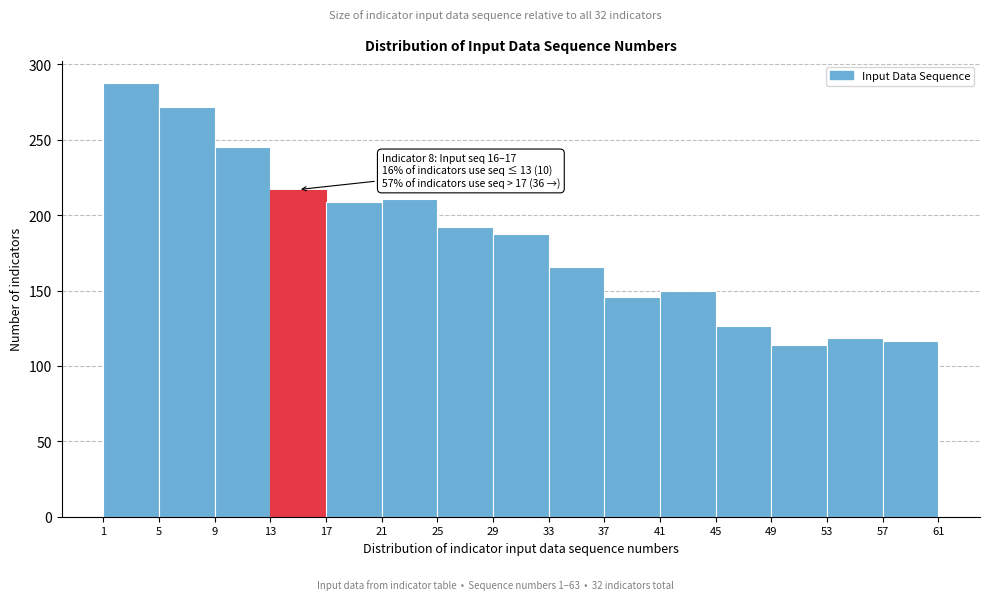

Which range on the x-axis has the tallest bar?

1 to 5